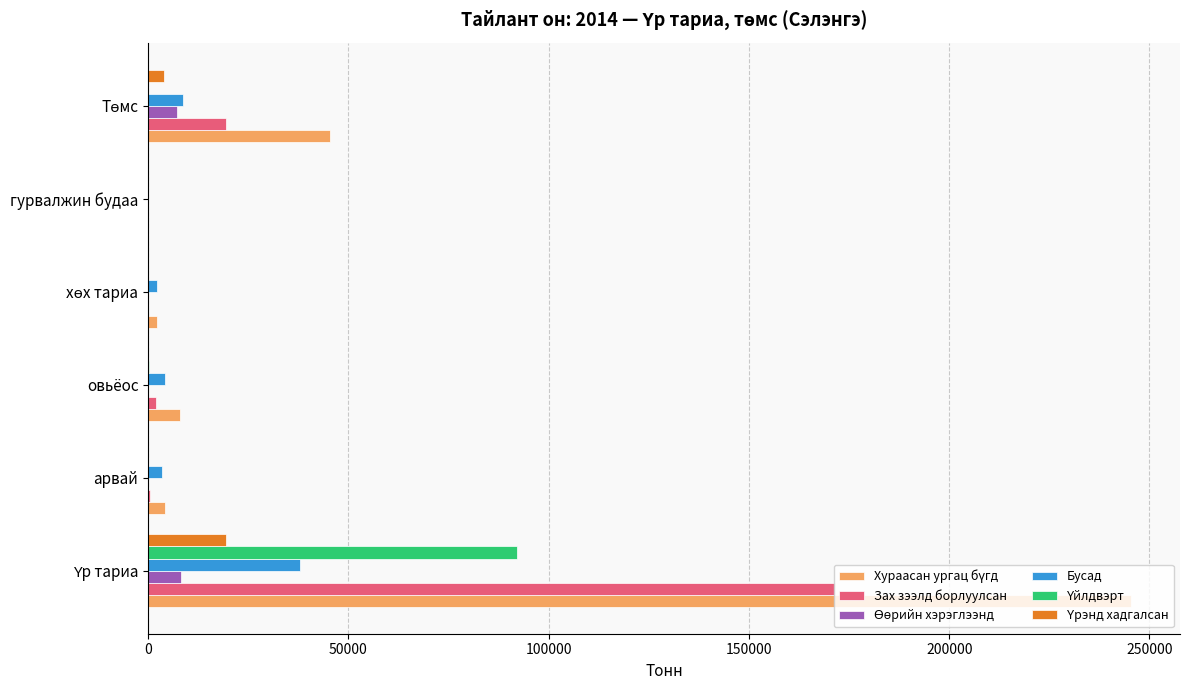

How many categories are shown in the chart?

6